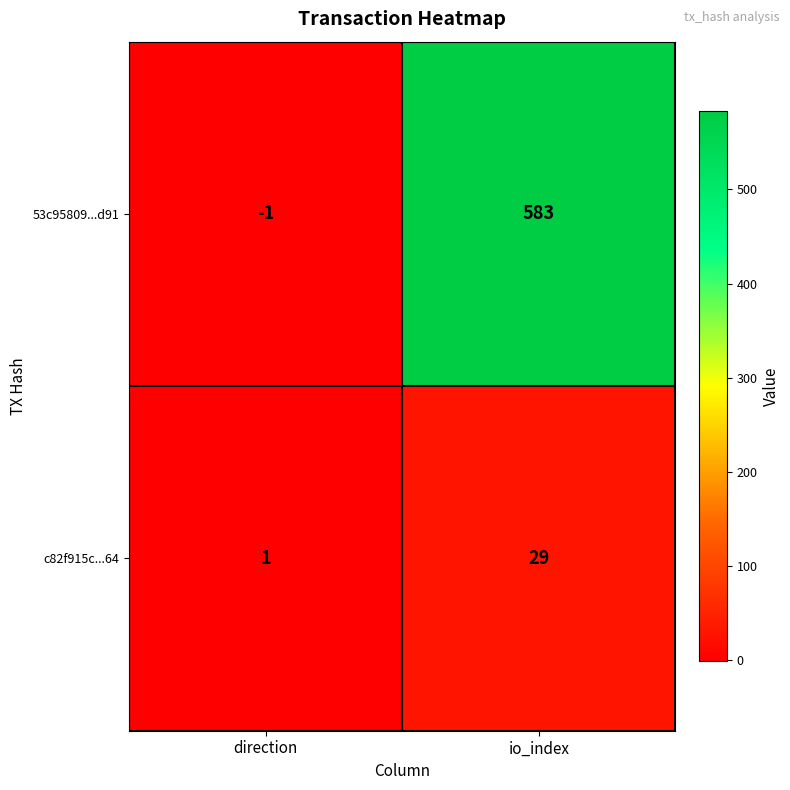

How many data points does each series have?

2